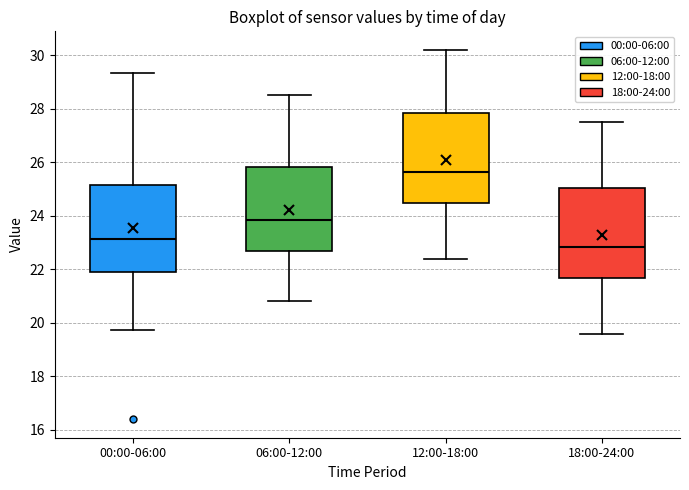

Reading left to right, transcribe this box plot: for each box, give where its median line is, the range the box spans, and where its two whiskers end, as read against the y-axis. The values are not printed on the chart, so give them approximately, as read against the axis.

00:00-06:00: median 23.2, box 21.8 to 25.2, whiskers 19.8 to 29.4
06:00-12:00: median 23.8, box 22.6 to 25.8, whiskers 20.8 to 28.6
12:00-18:00: median 25.6, box 24.4 to 27.8, whiskers 22.4 to 30.2
18:00-24:00: median 22.8, box 21.6 to 25.0, whiskers 19.6 to 27.6